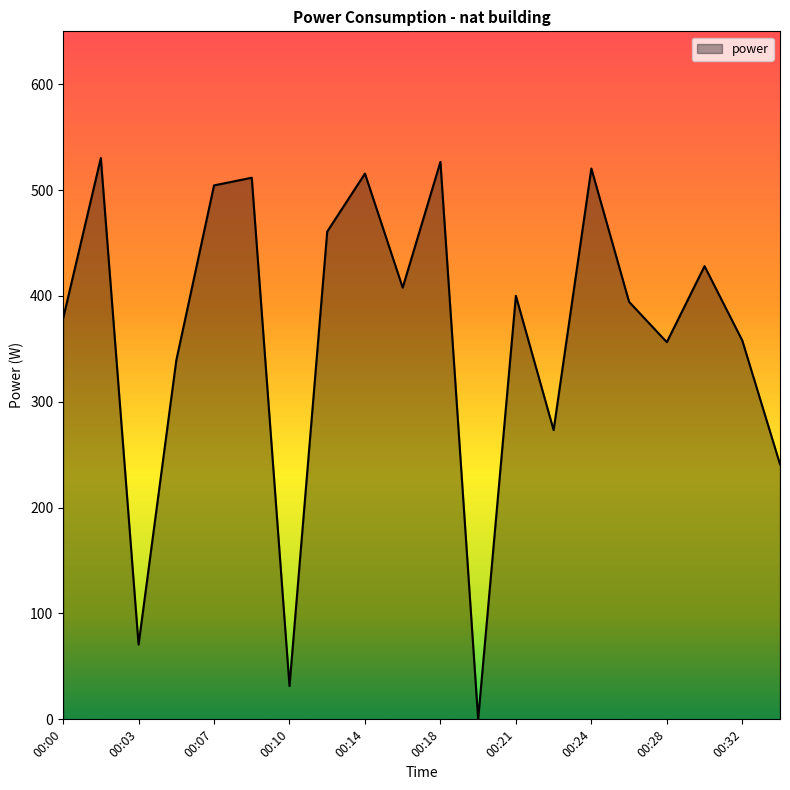

What is the difference between the maximum and minimum values?

530.2